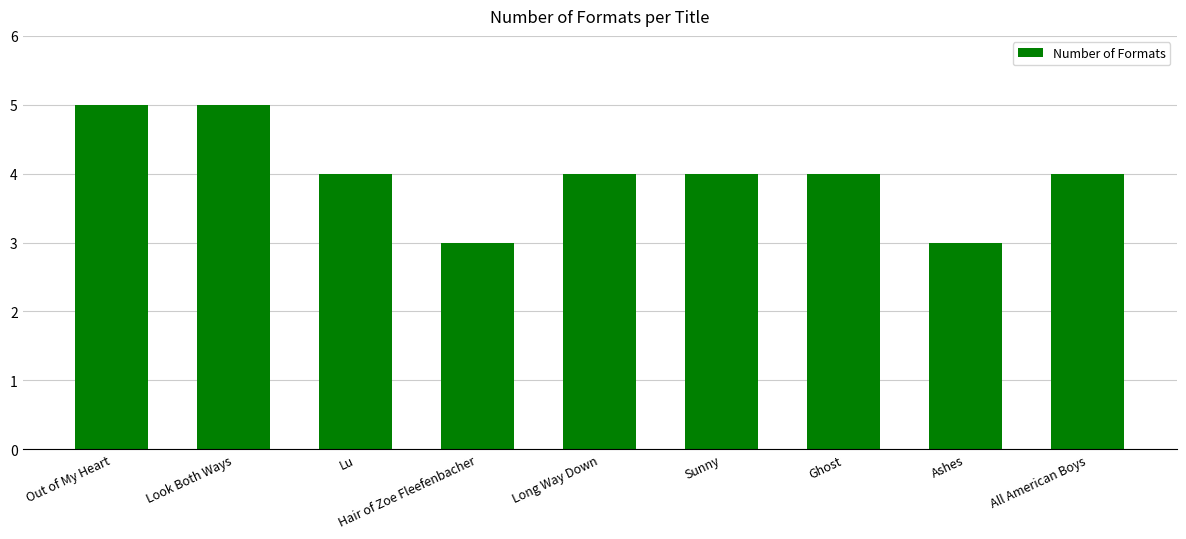

The chart shows a value of 3 at Ashes. True or false?

True